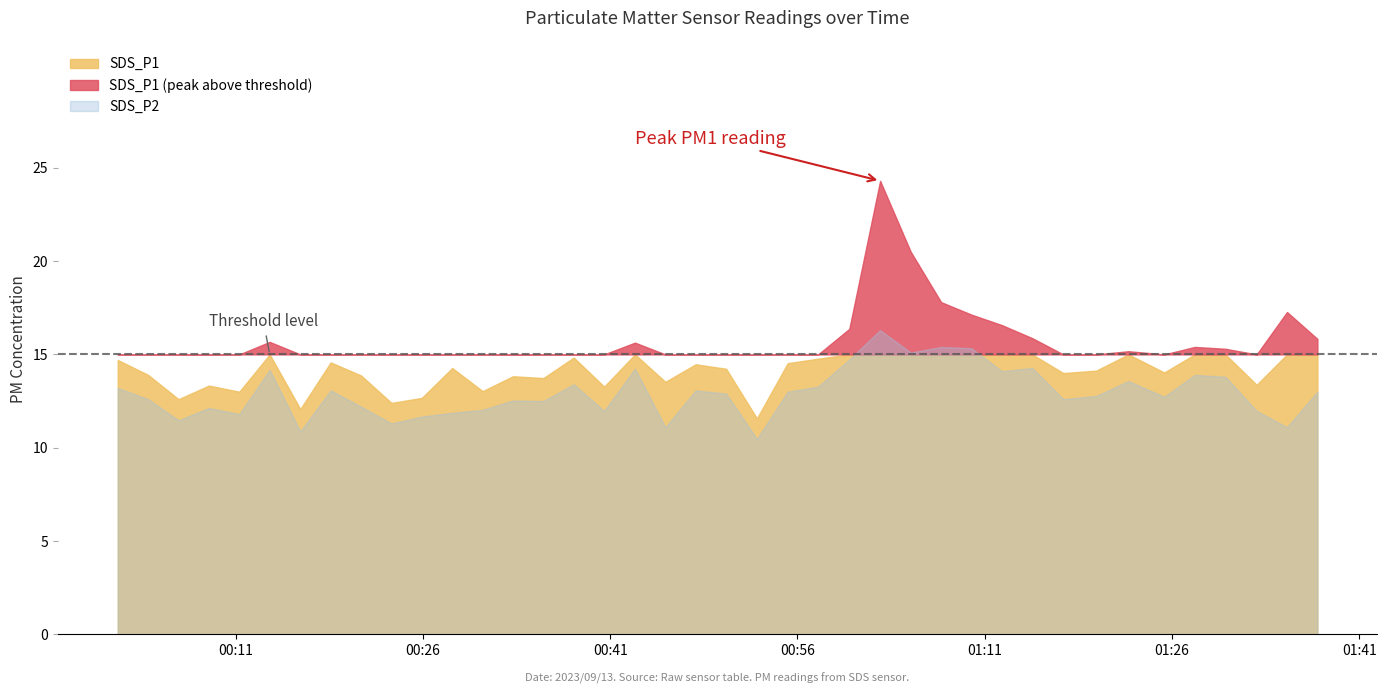

Does the chart have visible grid lines?

No